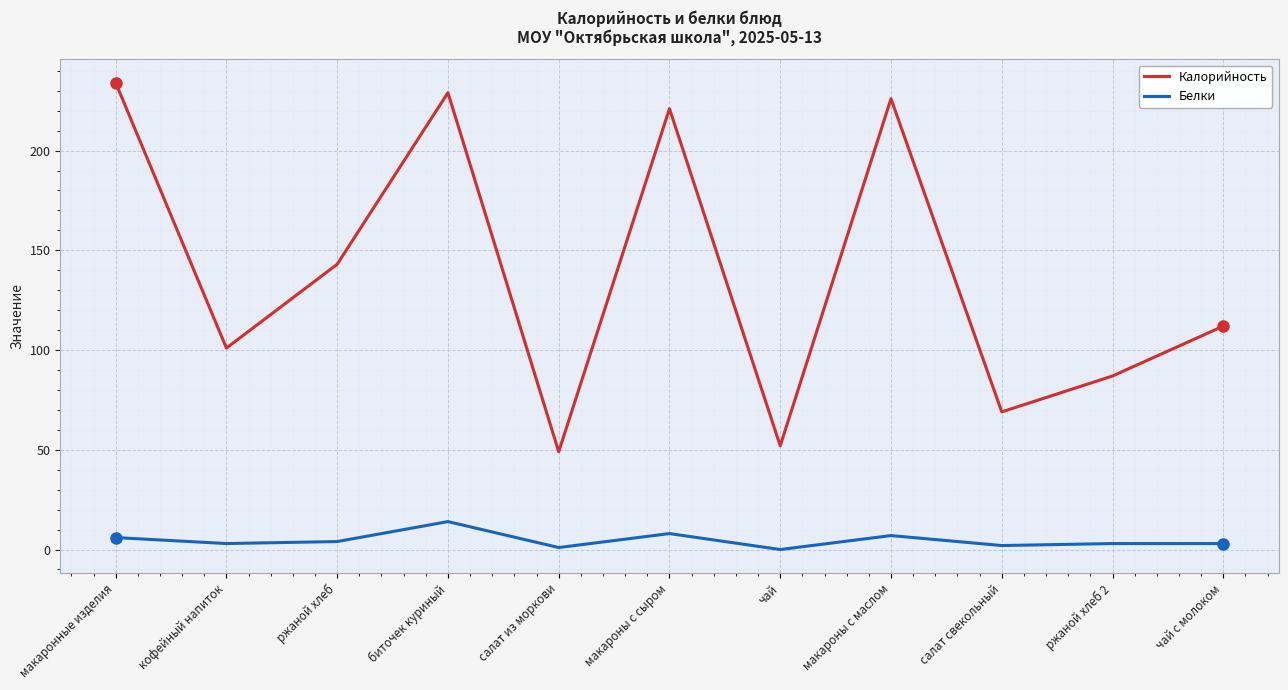

Which series has the largest total across all categories?

Калорийность